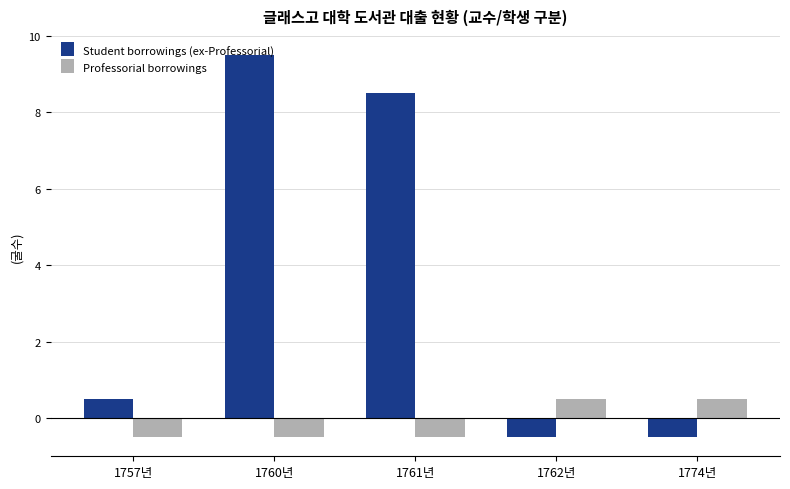

List the series in order of their peak value, lowest first.

Professorial borrowings, Student borrowings (ex-Professorial)